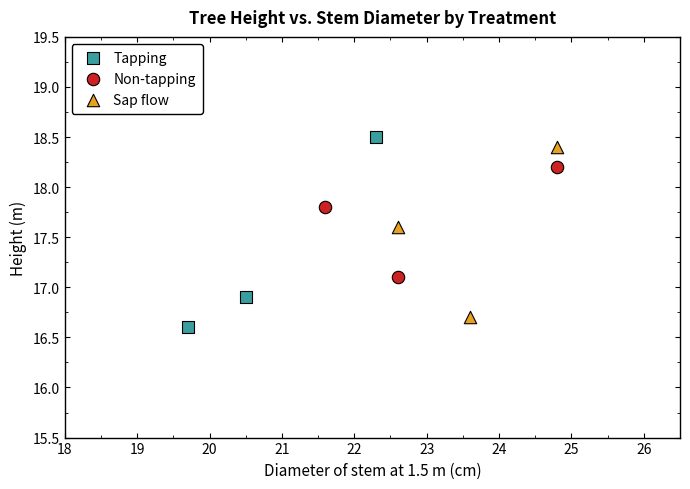

Which series contains the highest Y value?

Tapping